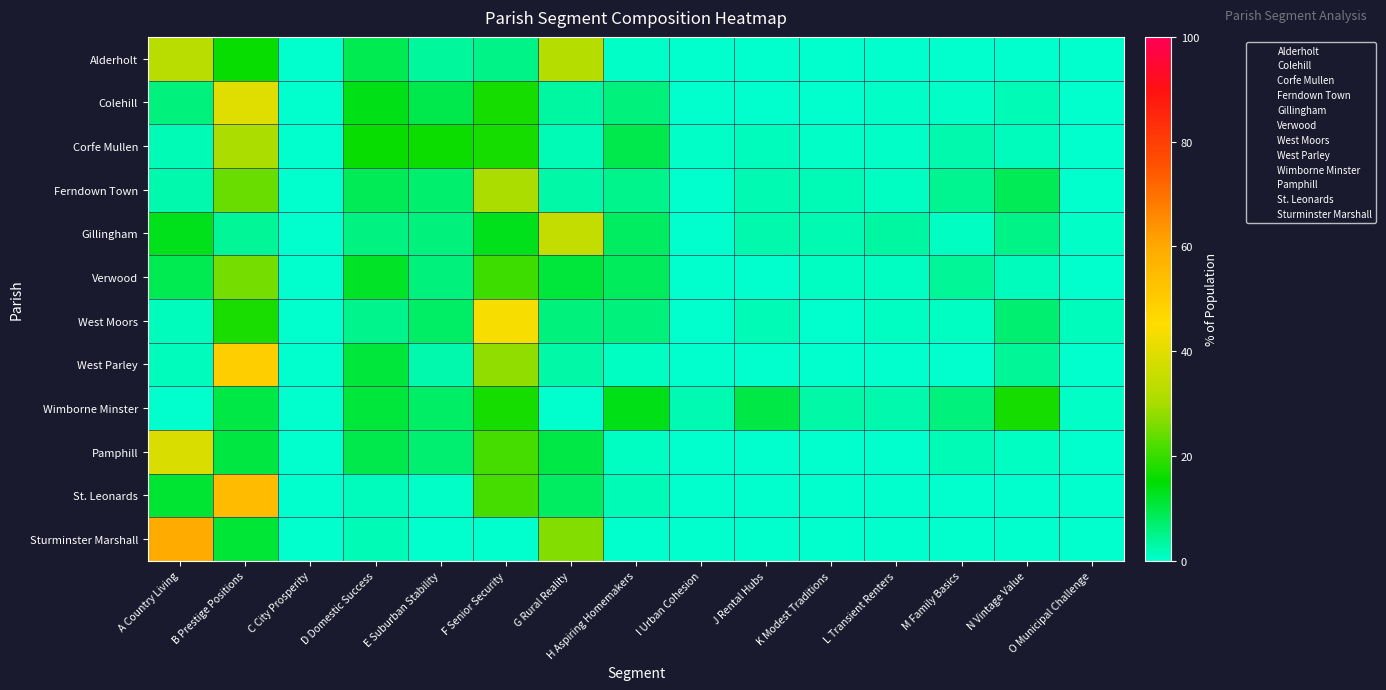

At which category is the sum across all series the highest?

B Prestige Positions